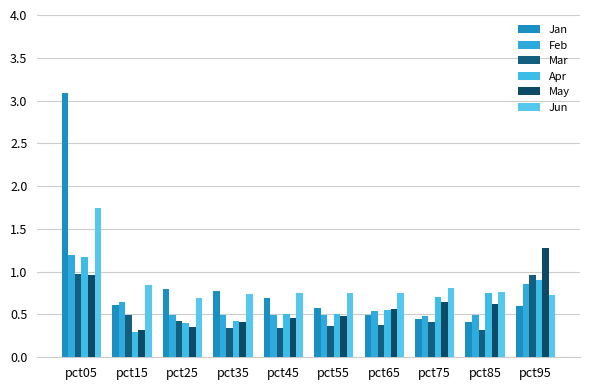

What is the difference between the highest and lowest values at pct75?

0.4